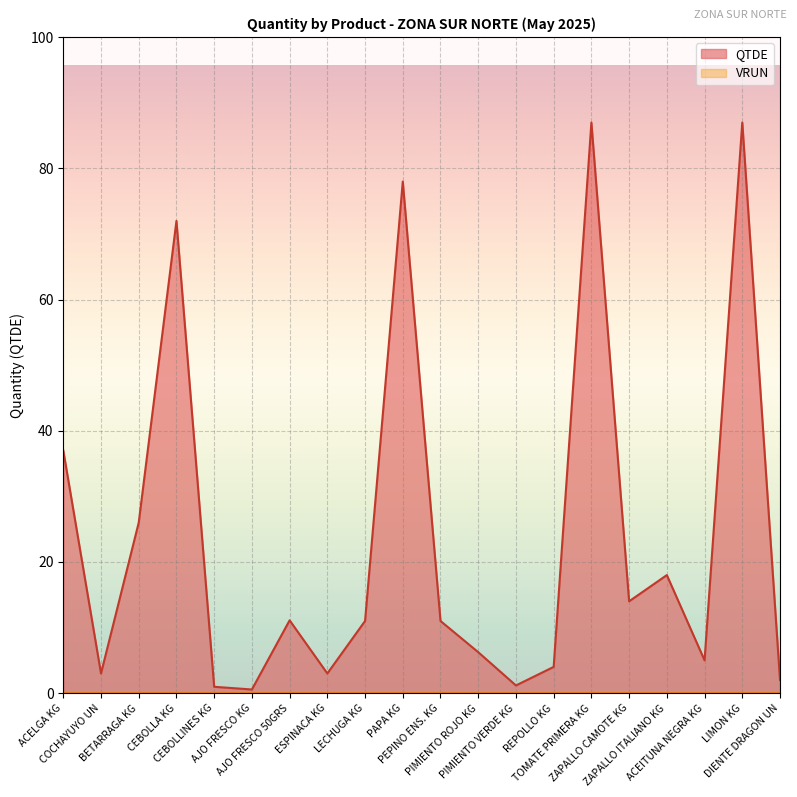

What is the label of the 7th point from the right?

REPOLLO KG